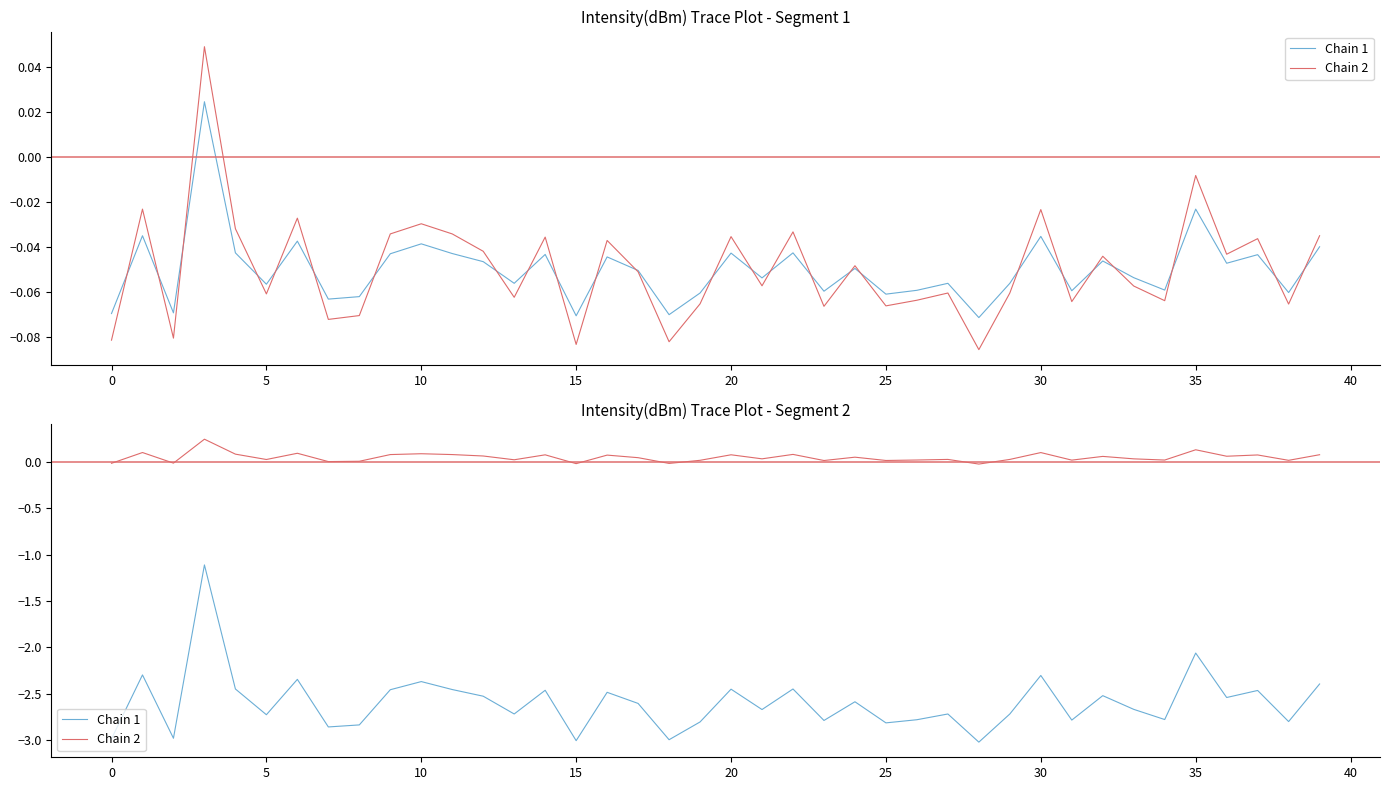

True or false: Chain 1 and Chain 2 intersect in this chart.

False